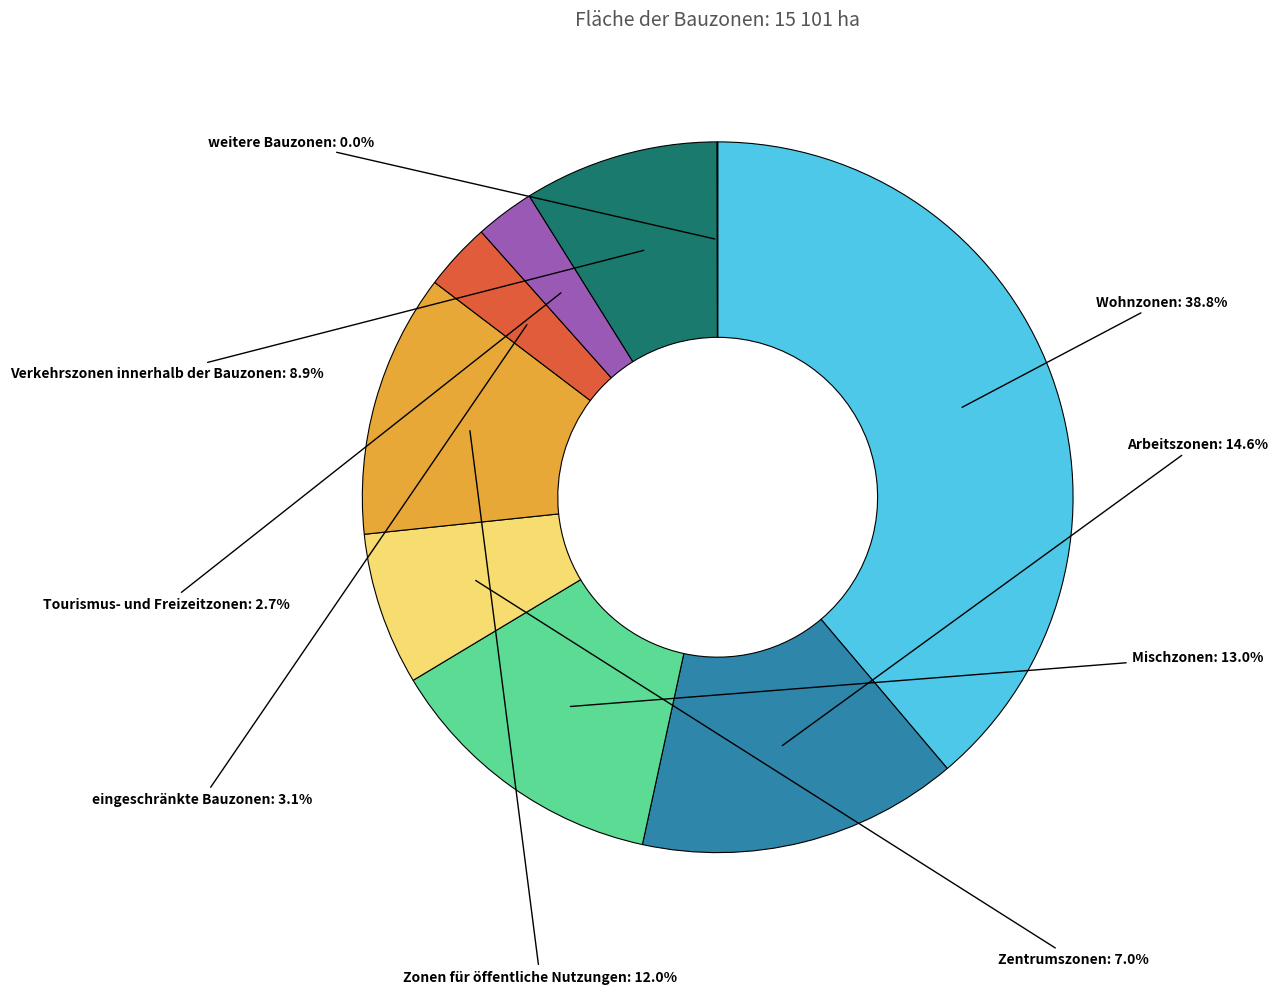

Does Zentrumszonen represent more than half of the total?

No